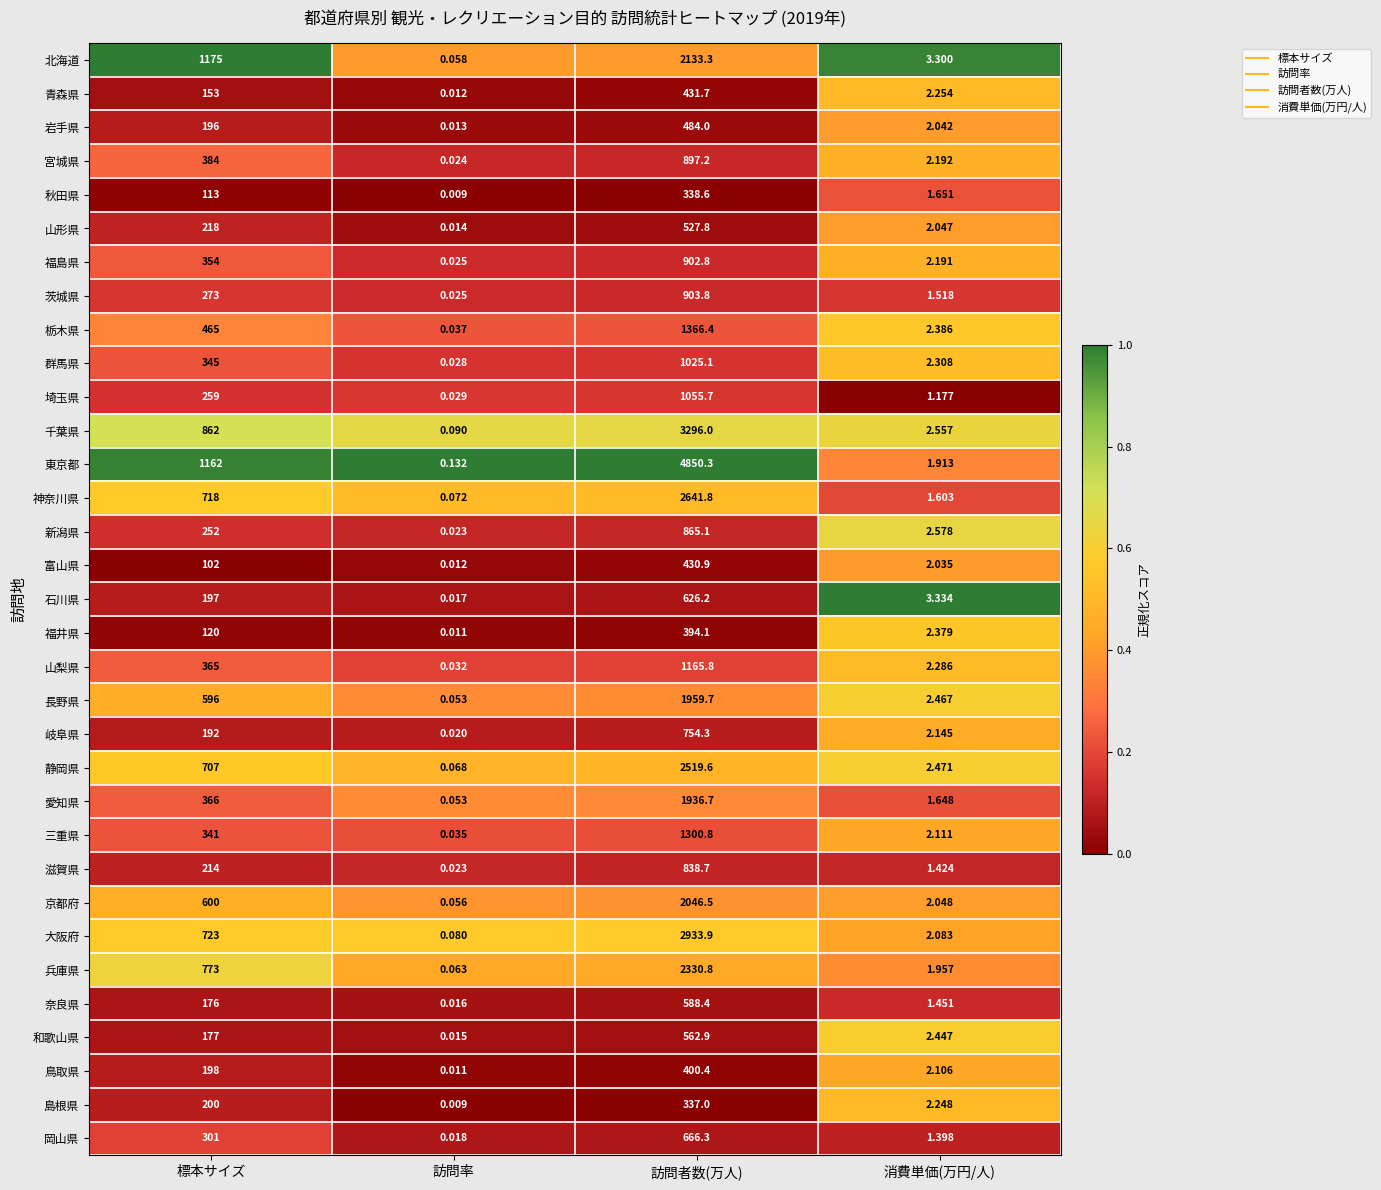

What is the total value across all series at 標本サイズ?

13277.0